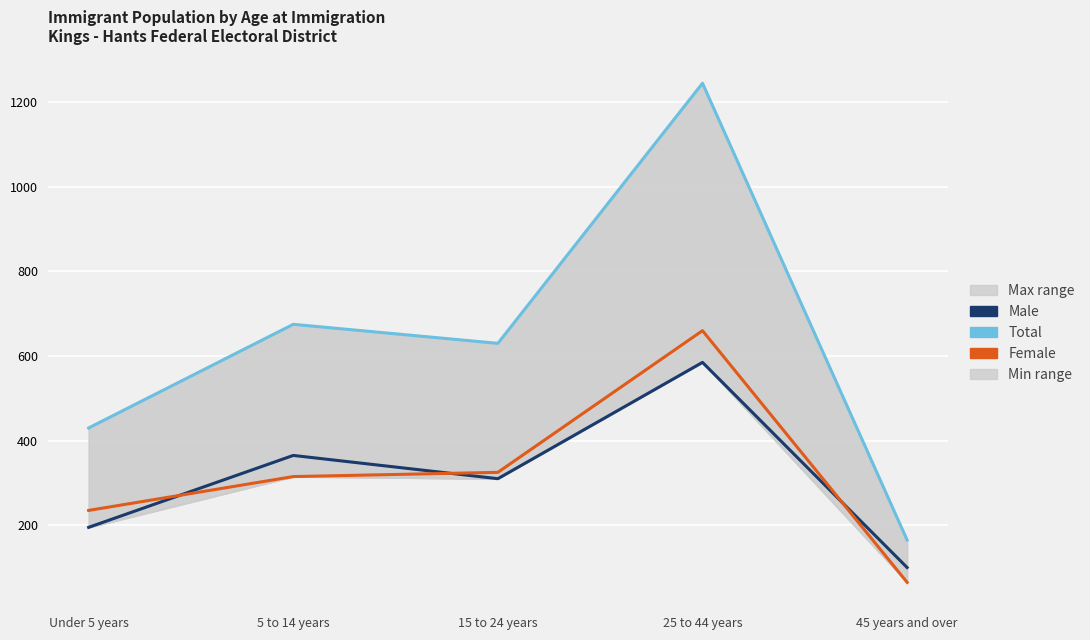

How many lines are shown in the chart?

3